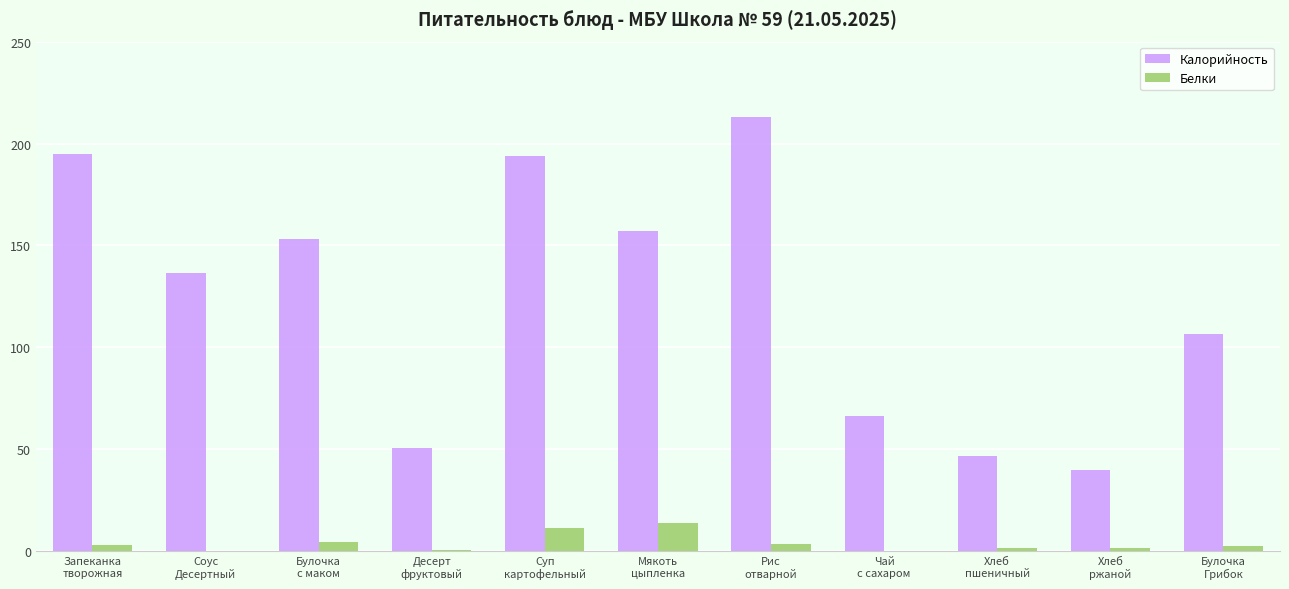

Which series has the largest range (max minus min)?

Калорийность